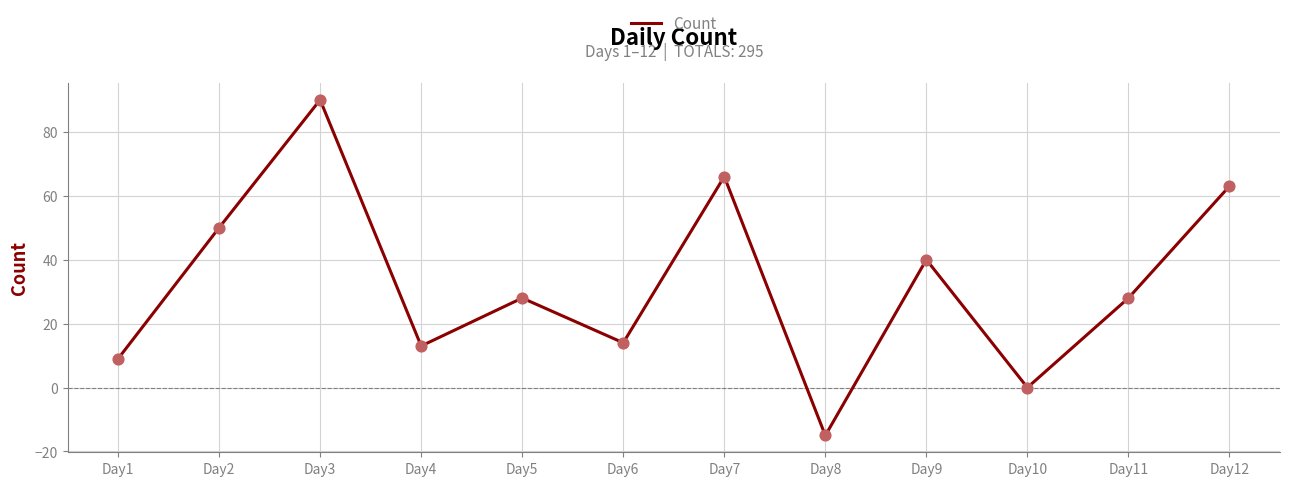

What is the ratio of the value at Day12 to the value at Day1?

7.0